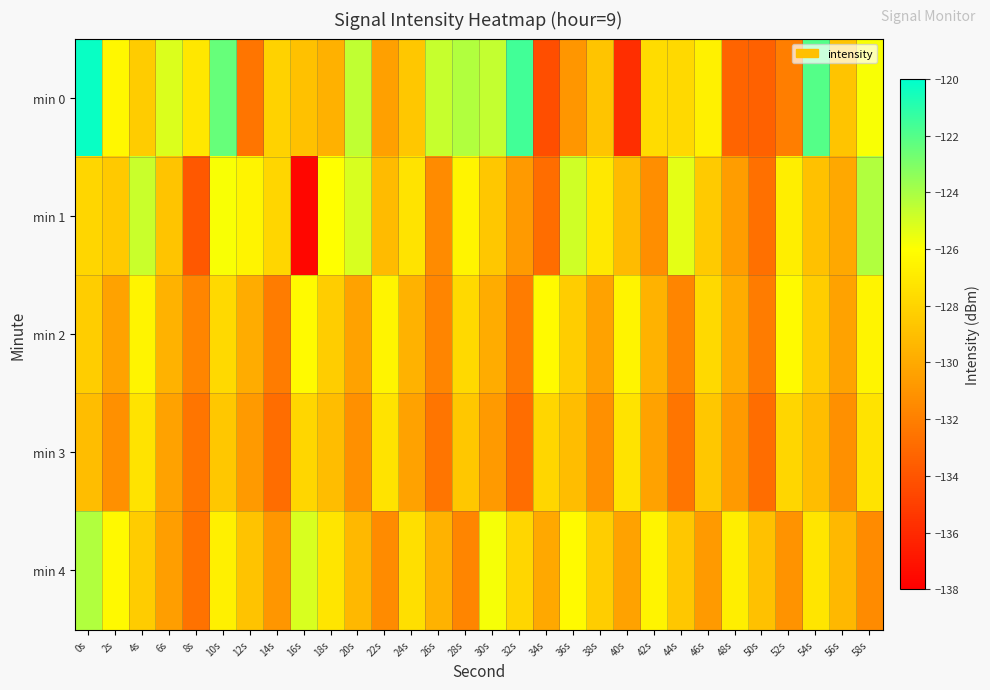

Reading left to right, list all the values displayed in this chart.

min 0: 0s=-120.2	2s=-126.4	4s=-128.4	6s=-125.1	8s=-127.2	10s=-122.5	12s=-132.4	14s=-128.1	16s=-128.9	18s=-129.7	20s=-124.5	22s=-130.4	24s=-128.6	26s=-124.7	28s=-124.2	30s=-124.6	32s=-121.6	34s=-134.3	36s=-130.9	38s=-128.8	40s=-135.8	42s=-127.6	44s=-127.8	46s=-126.7	48s=-133.3	50s=-133.4	52s=-132.0	54s=-122.0	56s=-128.8	58s=-125.9
min 1: 0s=-127.9	2s=-128.5	4s=-124.7	6s=-128.7	8s=-133.8	10s=-125.9	12s=-126.5	14s=-127.9	16s=-137.7	18s=-126.0	20s=-125.1	22s=-129.2	24s=-127.3	26s=-131.4	28s=-126.5	30s=-128.6	32s=-130.7	34s=-132.8	36s=-124.9	38s=-127.1	40s=-129.2	42s=-131.3	44s=-125.4	46s=-128.5	48s=-130.6	50s=-132.7	52s=-126.8	54s=-128.9	56s=-130.1	58s=-124.2
min 2: 0s=-128.3	2s=-130.4	4s=-126.5	6s=-129.6	8s=-131.7	10s=-127.8	12s=-129.9	14s=-132.1	16s=-126.2	18s=-128.3	20s=-130.4	22s=-126.5	24s=-129.6	26s=-131.7	28s=-127.8	30s=-129.9	32s=-132.1	34s=-126.2	36s=-128.3	38s=-130.4	40s=-126.5	42s=-129.6	44s=-131.7	46s=-127.8	48s=-129.9	50s=-132.1	52s=-126.2	54s=-128.3	56s=-130.4	58s=-126.5
min 3: 0s=-129.1	2s=-131.2	4s=-127.3	6s=-130.4	8s=-132.5	10s=-128.6	12s=-130.7	14s=-132.8	16s=-127.9	18s=-129.1	20s=-131.2	22s=-127.3	24s=-130.4	26s=-132.5	28s=-128.6	30s=-130.7	32s=-132.8	34s=-127.9	36s=-129.1	38s=-131.2	40s=-127.3	42s=-130.4	44s=-132.5	46s=-128.6	48s=-130.7	50s=-132.8	52s=-127.9	54s=-129.1	56s=-131.2	58s=-127.3
min 4: 0s=-124.2	2s=-126.3	4s=-128.4	6s=-130.5	8s=-132.6	10s=-126.7	12s=-128.8	14s=-130.9	16s=-125.1	18s=-127.2	20s=-129.3	22s=-131.4	24s=-127.5	26s=-129.6	28s=-131.7	30s=-125.8	32s=-127.9	34s=-130.1	36s=-126.2	38s=-128.3	40s=-130.4	42s=-126.5	44s=-128.6	46s=-130.7	48s=-126.8	50s=-128.9	52s=-131.1	54s=-127.2	56s=-129.3	58s=-131.4